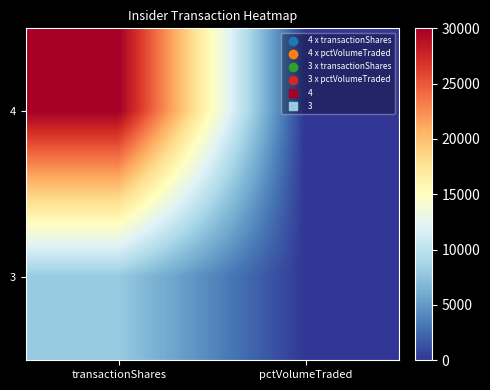

What is the minimum value shown in the chart?

24